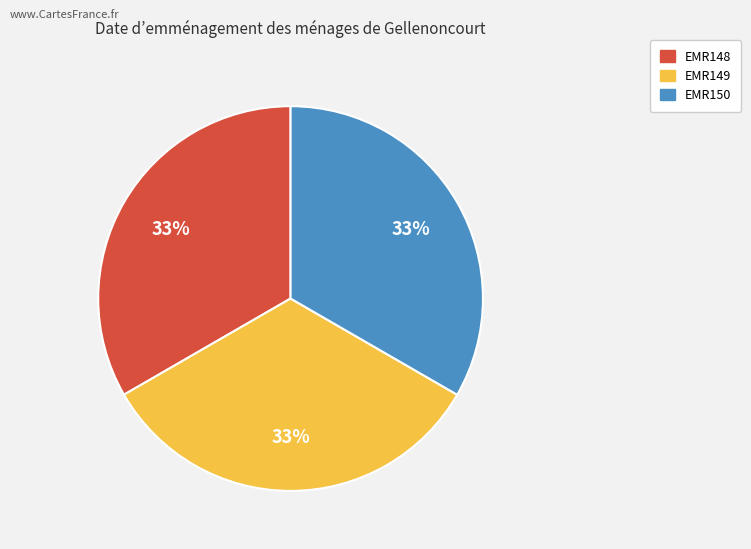

Is the sum of EMR149 and EMR148 greater than half?

Yes